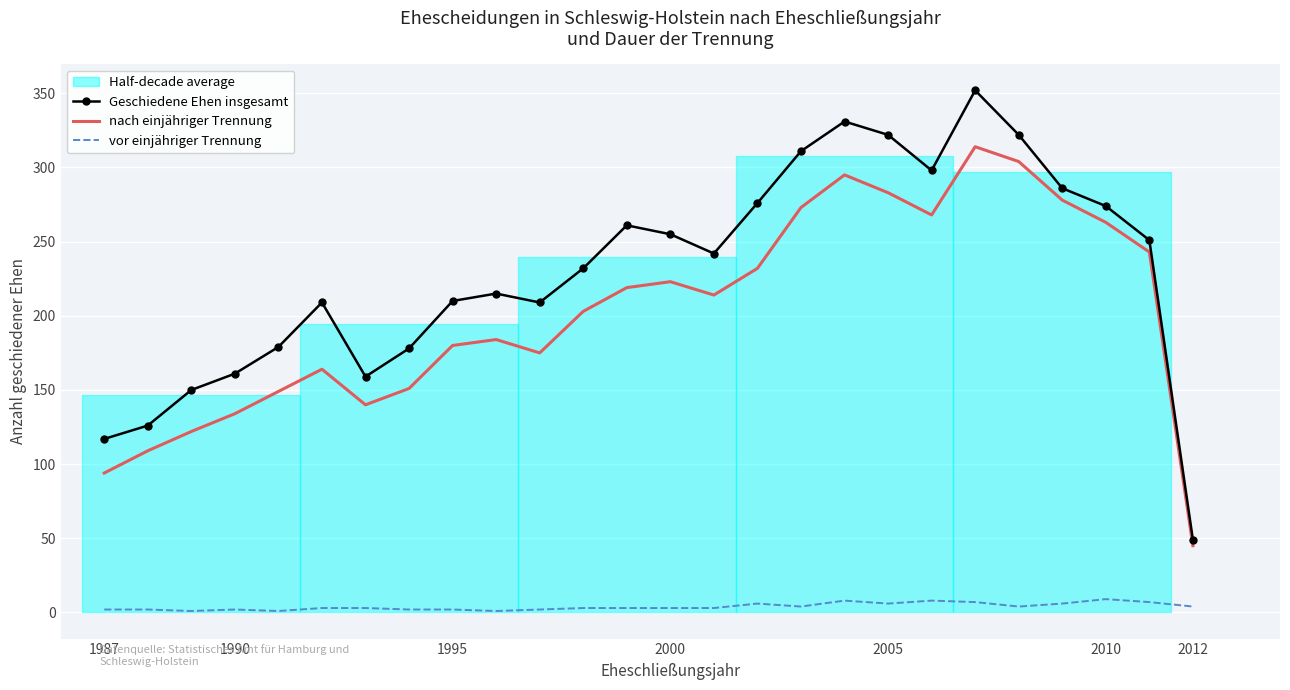

Reading left to right, extract all data points from this chart.

Geschiedene Ehen insgesamt: 117	126	150	161	179	209	159	178	210	215	209	232	261	255	242	276	311	331	322	298	352	322	286	274	251	49
nach einjähriger Trennung: 94	109	122	134	149	164	140	151	180	184	175	203	219	223	214	232	273	295	283	268	314	304	278	263	243	45
vor einjähriger Trennung: 2	2	1	2	1	3	3	2	2	1	2	3	3	3	3	6	4	8	6	8	7	4	6	9	7	4